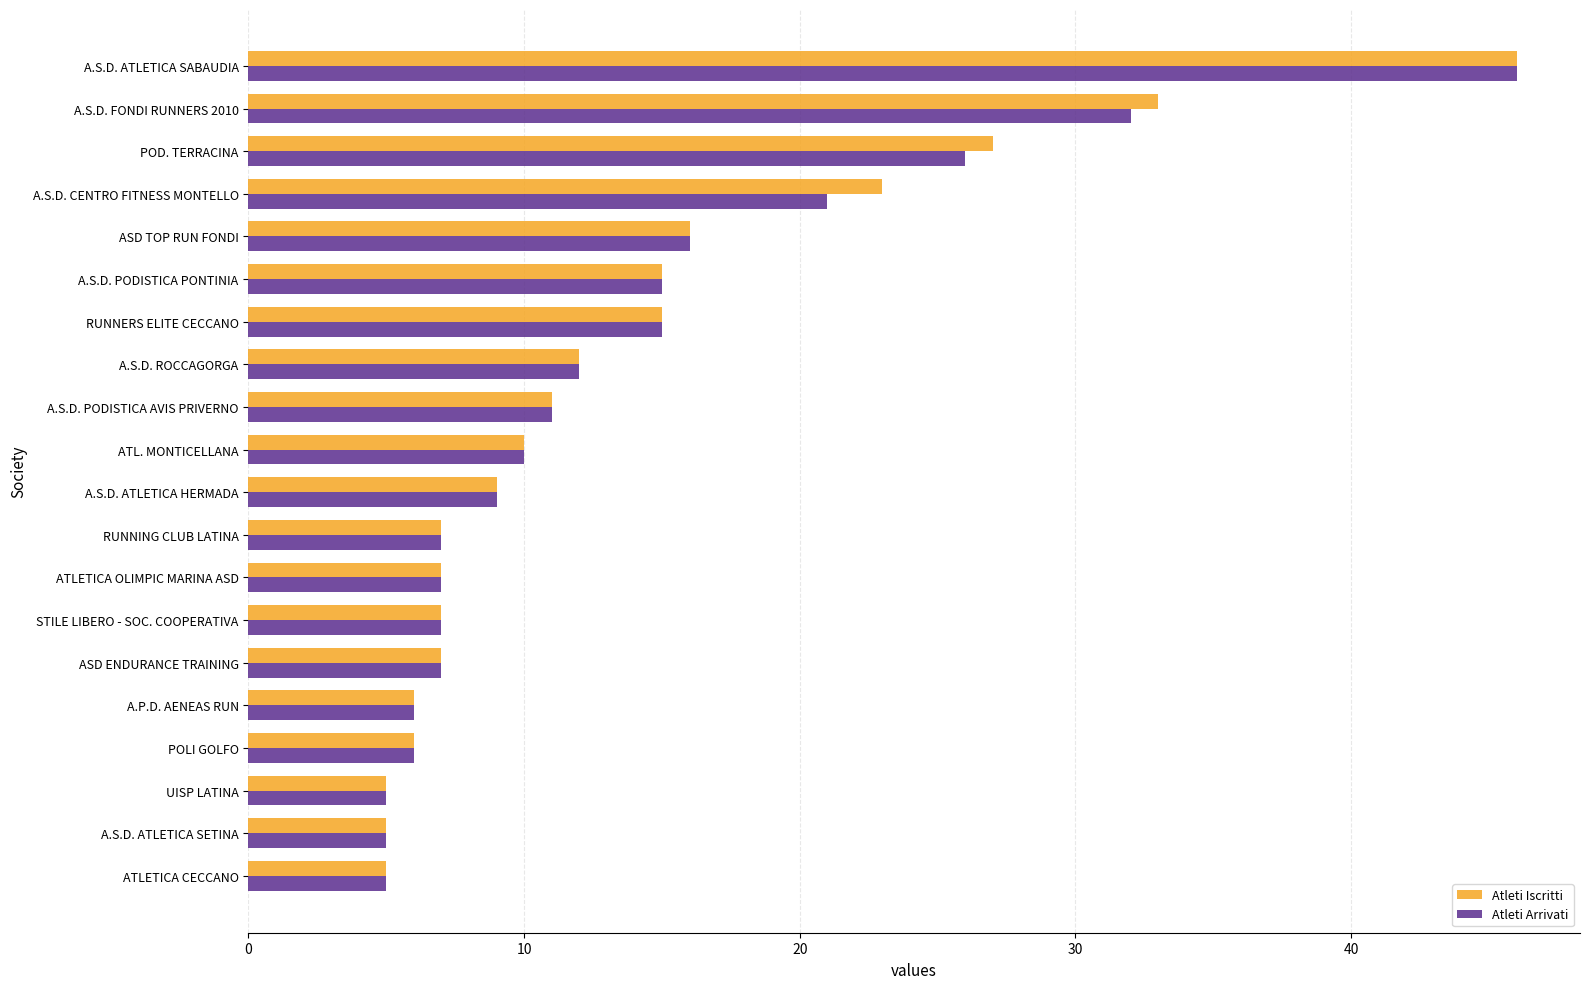

True or false: Atleti Arrivati has a value of 2 at ATLETICA OLIMPIC MARINA ASD.

False